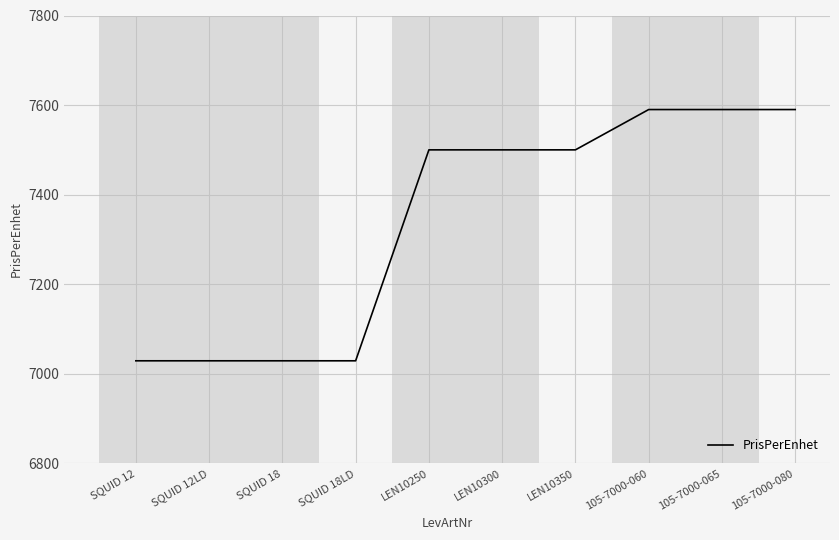

What is the smallest value displayed?

7029